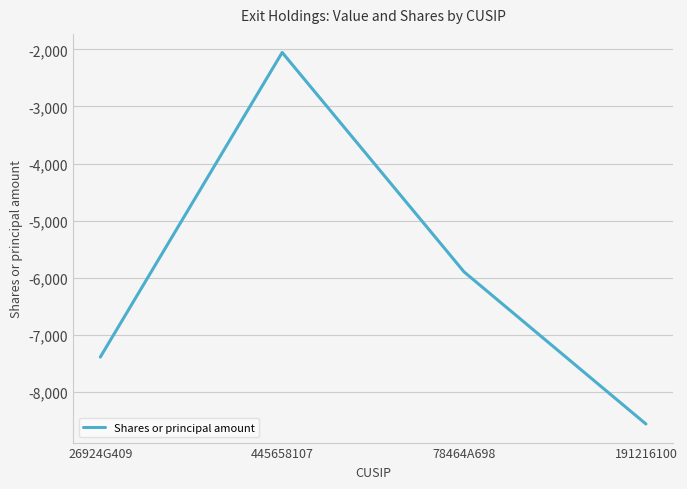

Between 191216100 and 445658107, which is larger?

445658107